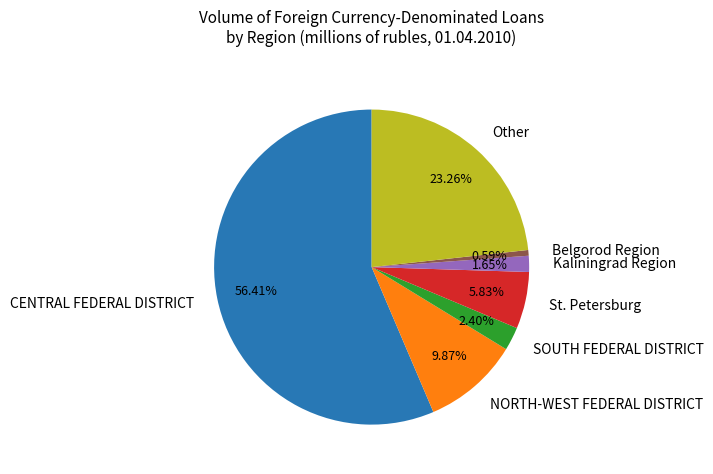

Do Kaliningrad Region and NORTH-WEST FEDERAL DISTRICT together represent more than half of the pie?

No